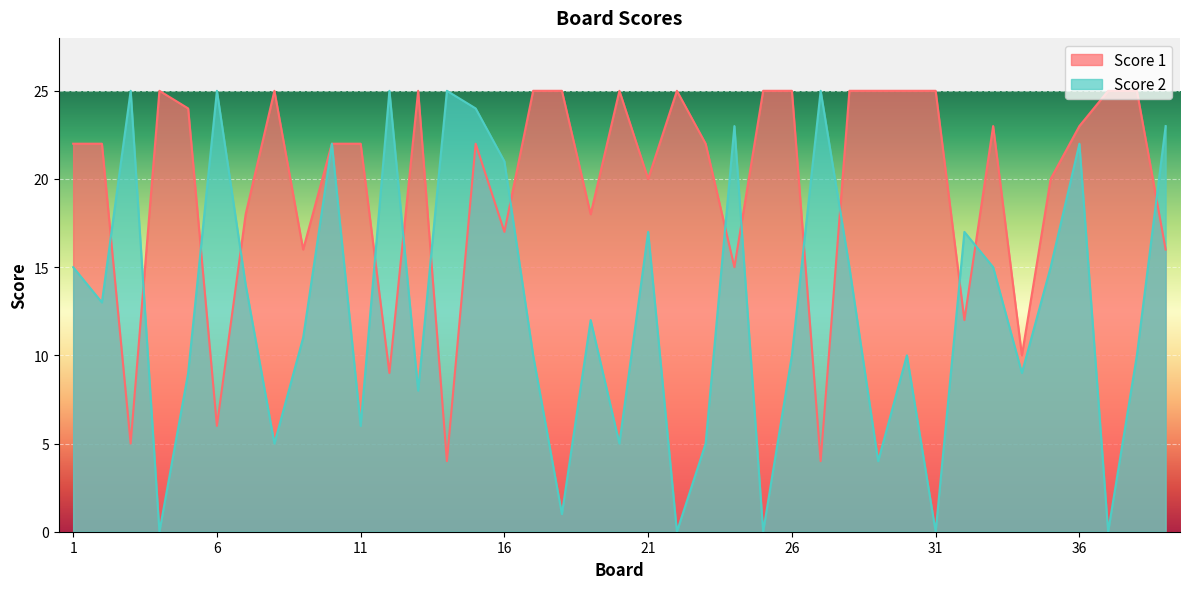

Reading left to right, transcribe all the data shown in this chart.

Score 1: 22	22	5	25	24	6	18	25	16	22	22	9	25	4	22	17	25	25	18	25	20	25	22	15	25	25	4	25	25	25	25	12	23	10	20	23	25	25	16
Score 2: 15	13	25	0	9	25	14	5	11	22	6	25	8	25	24	21	10	1	12	5	17	0	5	23	0	10	25	15	4	10	0	17	15	9	15	22	0	10	23